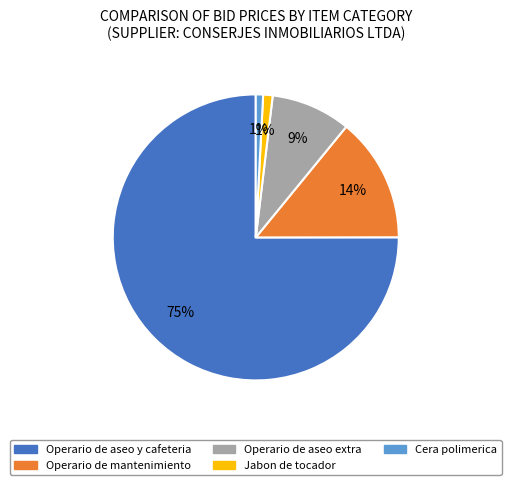

Does any single category account for the majority?

Yes